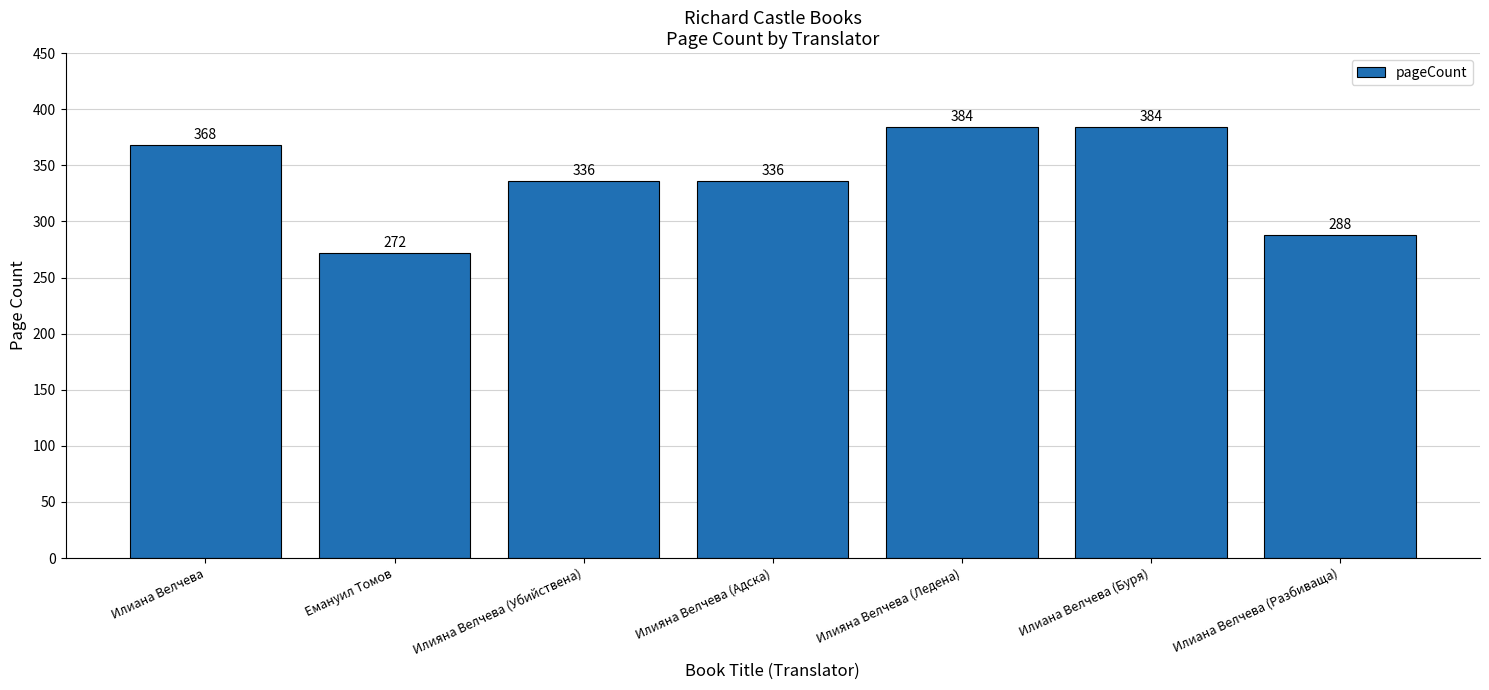

What is the label of the 4th bar from the left?

Илияна Велчева (Адска)